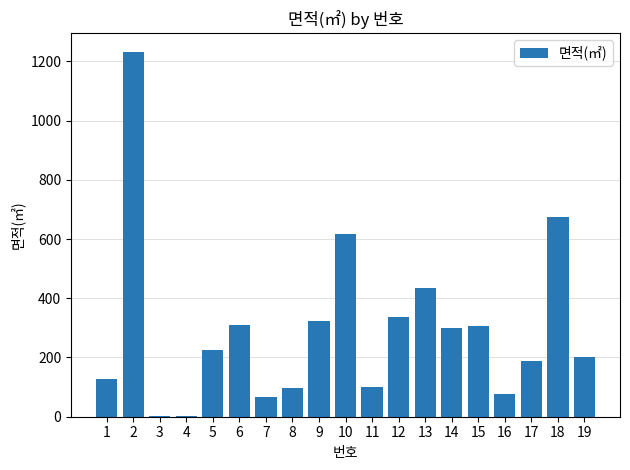

How many distinct data groups are displayed?

1